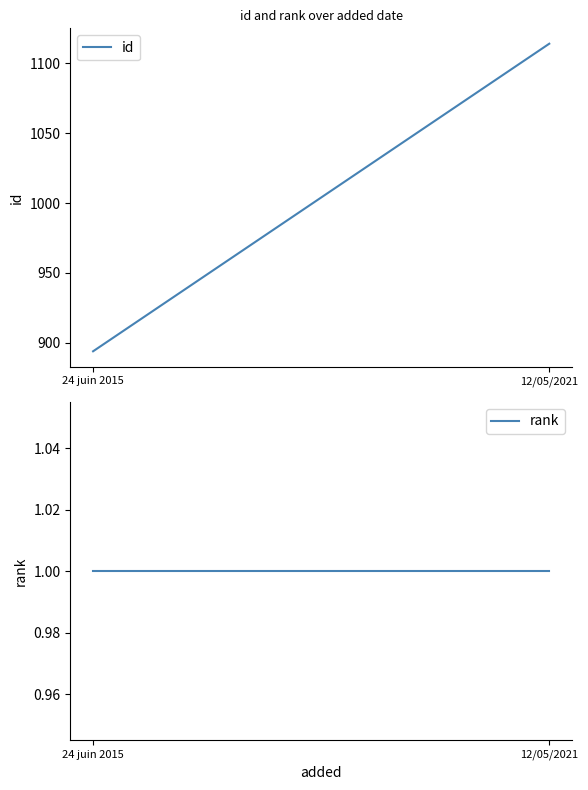

Reading right to left, transcribe all the data shown in this chart.

id: 12/05/2021=1114	24 juin 2015=894
rank: 12/05/2021=1	24 juin 2015=1